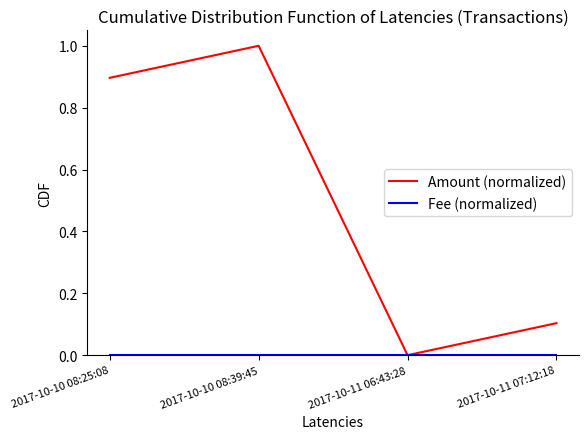

At which label does Amount (normalized) reach its peak?

2017-10-10 08:39:45